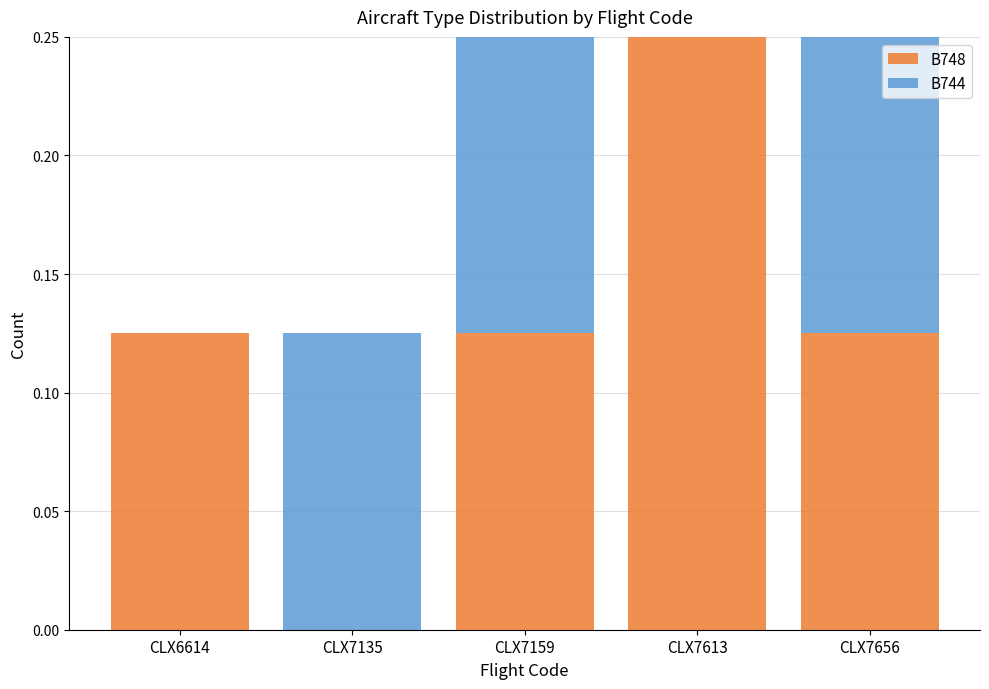

What is the sum of the B748 values at CLX7613 and CLX6614?

0.4